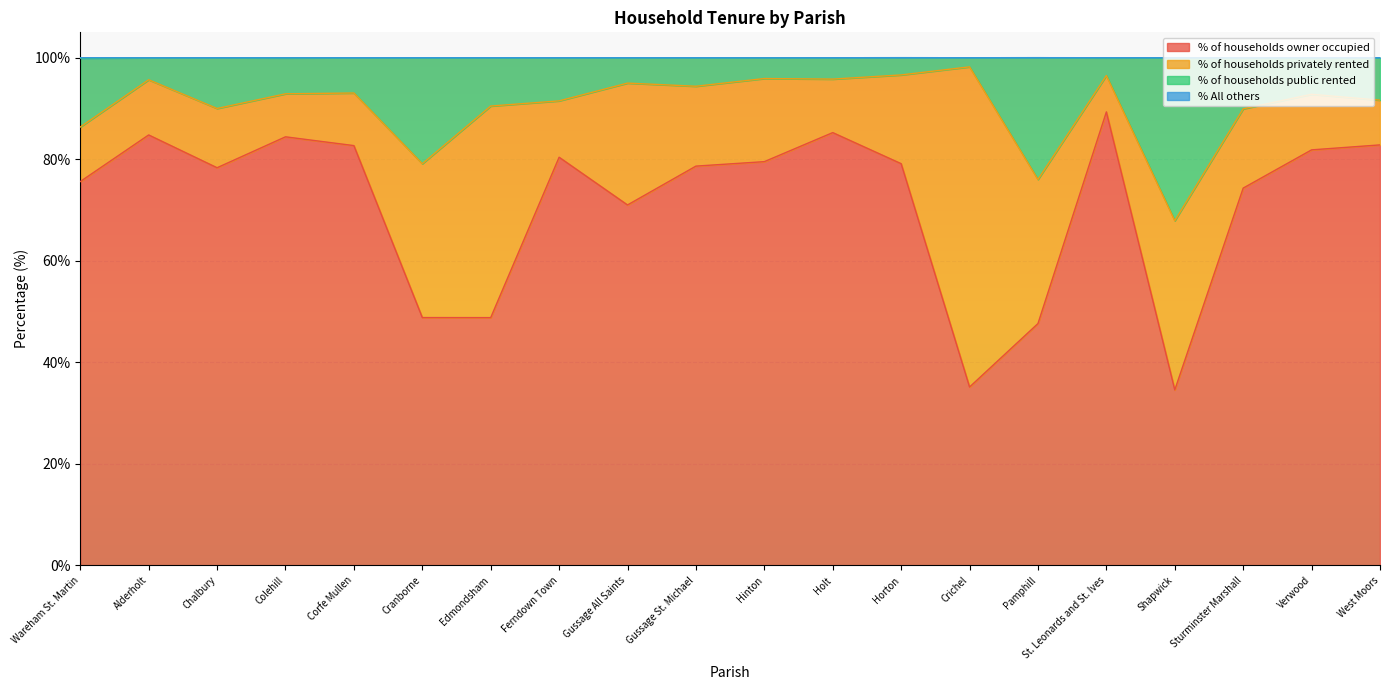

At which label does % of households owner occupied reach its peak?

St. Leonards and St. Ives